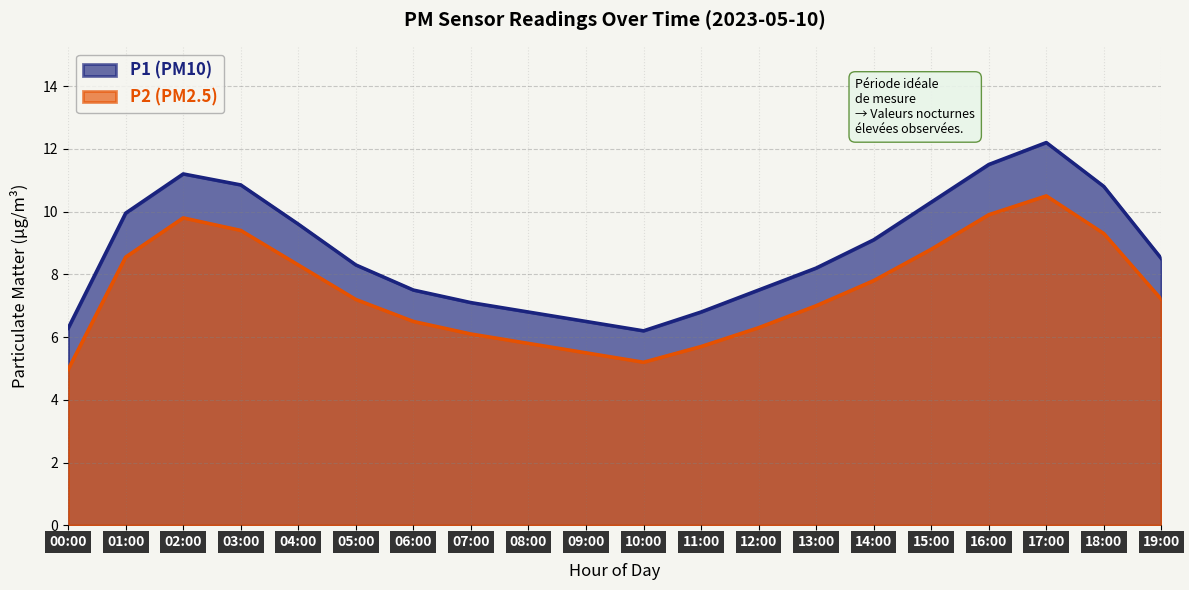

True or false: P1 and P2 cross at least once.

False